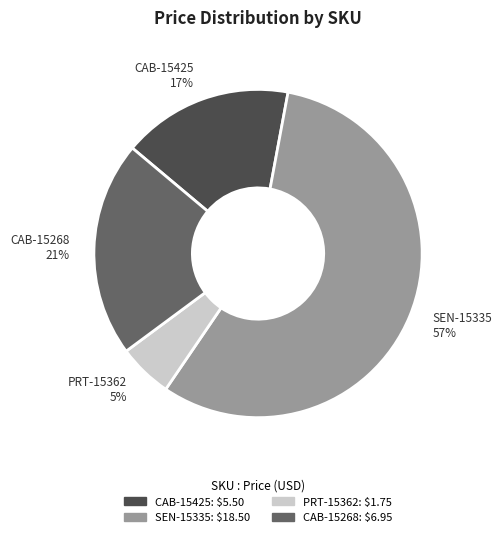

Approximately how many times larger is the value at SEN-15335 compared to CAB-15268?

2.7